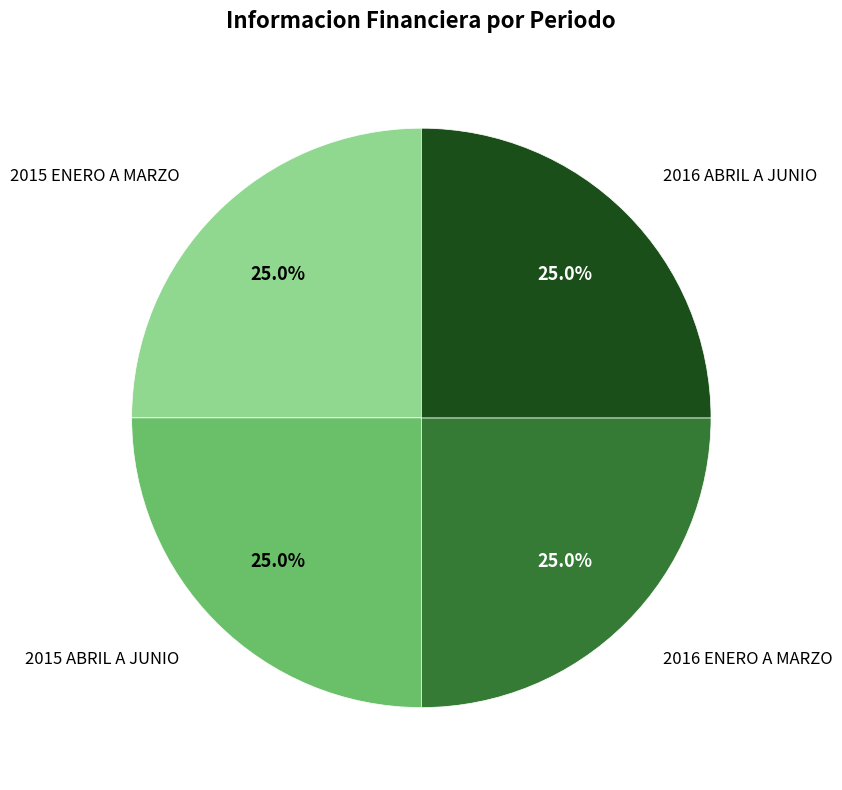

What percentage do 2015 ABRIL A JUNIO and 2015 ENERO A MARZO together represent?

50.0%